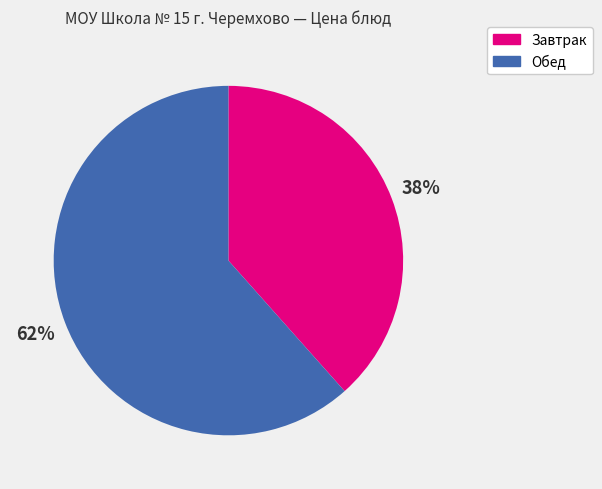

Does any single category account for the majority?

Yes